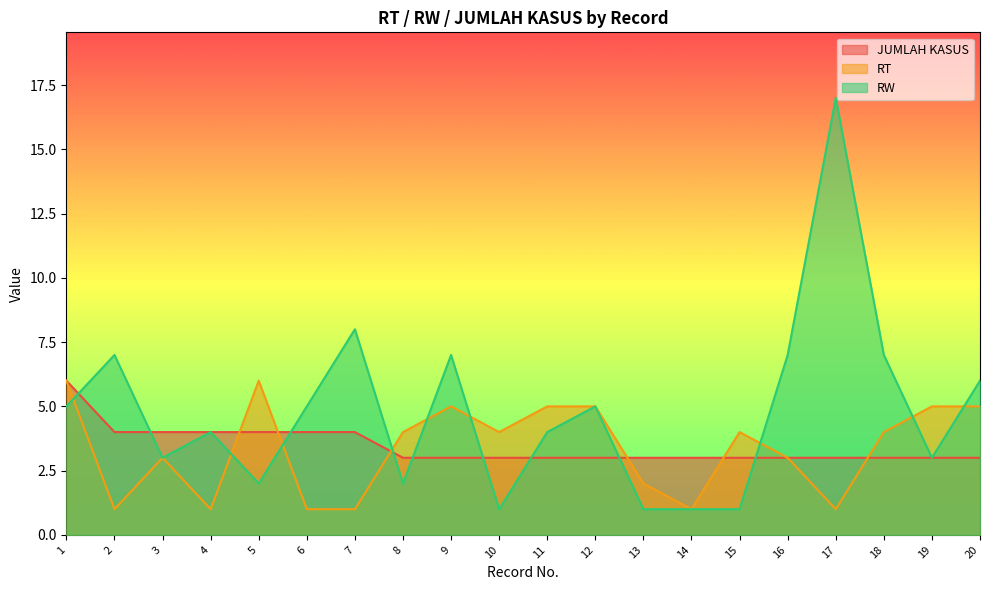

Which series has the largest total across all categories?

RW